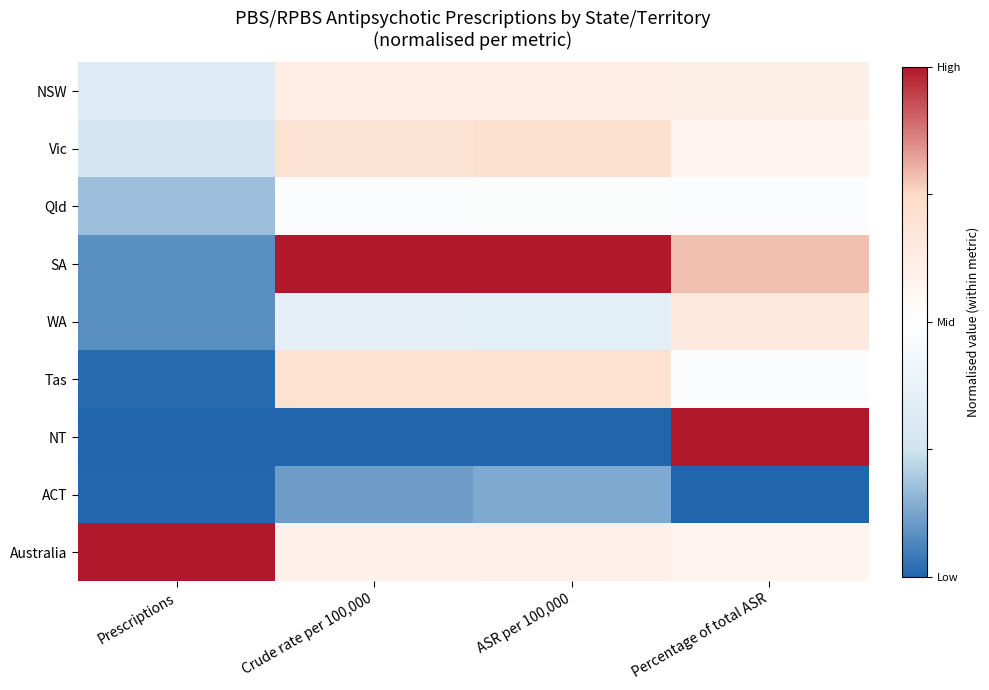

Reading left to right, what are all the values shown in this chart?

NSW: Prescriptions=-0.4	Crude rate per 100,000=0.2	ASR per 100,000=0.2	Percentage of total ASR=0.2
Vic: Prescriptions=-0.5	Crude rate per 100,000=0.4	ASR per 100,000=0.4	Percentage of total ASR=0.1
Qld: Prescriptions=-0.6	Crude rate per 100,000=-0.0	ASR per 100,000=-0.0	Percentage of total ASR=-0.0
SA: Prescriptions=-0.8	Crude rate per 100,000=1.0	ASR per 100,000=1.0	Percentage of total ASR=0.6
WA: Prescriptions=-0.8	Crude rate per 100,000=-0.3	ASR per 100,000=-0.3	Percentage of total ASR=0.3
Tas: Prescriptions=-1.0	Crude rate per 100,000=0.4	ASR per 100,000=0.4	Percentage of total ASR=-0.0
NT: Prescriptions=-1.0	Crude rate per 100,000=-1.0	ASR per 100,000=-1.0	Percentage of total ASR=1.0
ACT: Prescriptions=-1.0	Crude rate per 100,000=-0.8	ASR per 100,000=-0.7	Percentage of total ASR=-1.0
Australia: Prescriptions=1.0	Crude rate per 100,000=0.2	ASR per 100,000=0.2	Percentage of total ASR=0.1